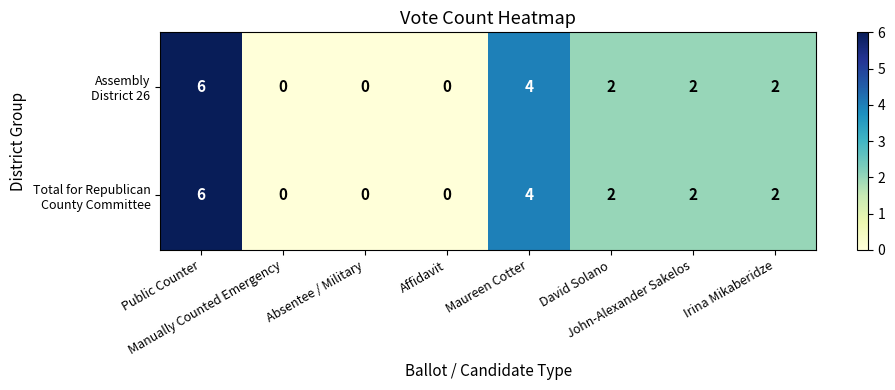

What is the greatest value displayed?

6